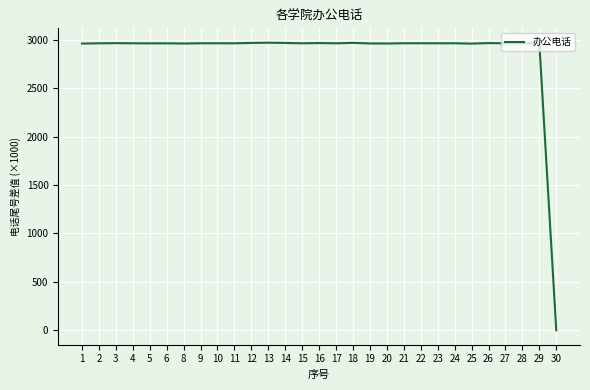

The value at 26 is 5131.0. True or false?

False